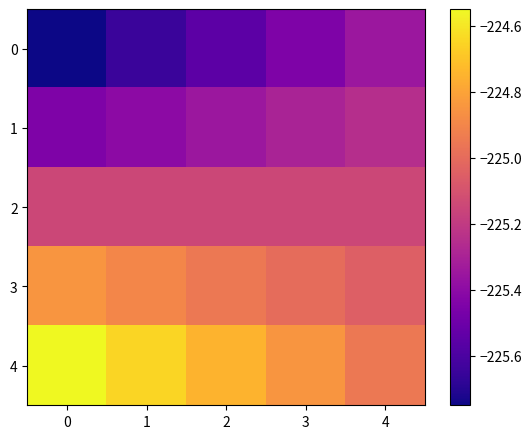

Between 1 and 2, which is larger?

2